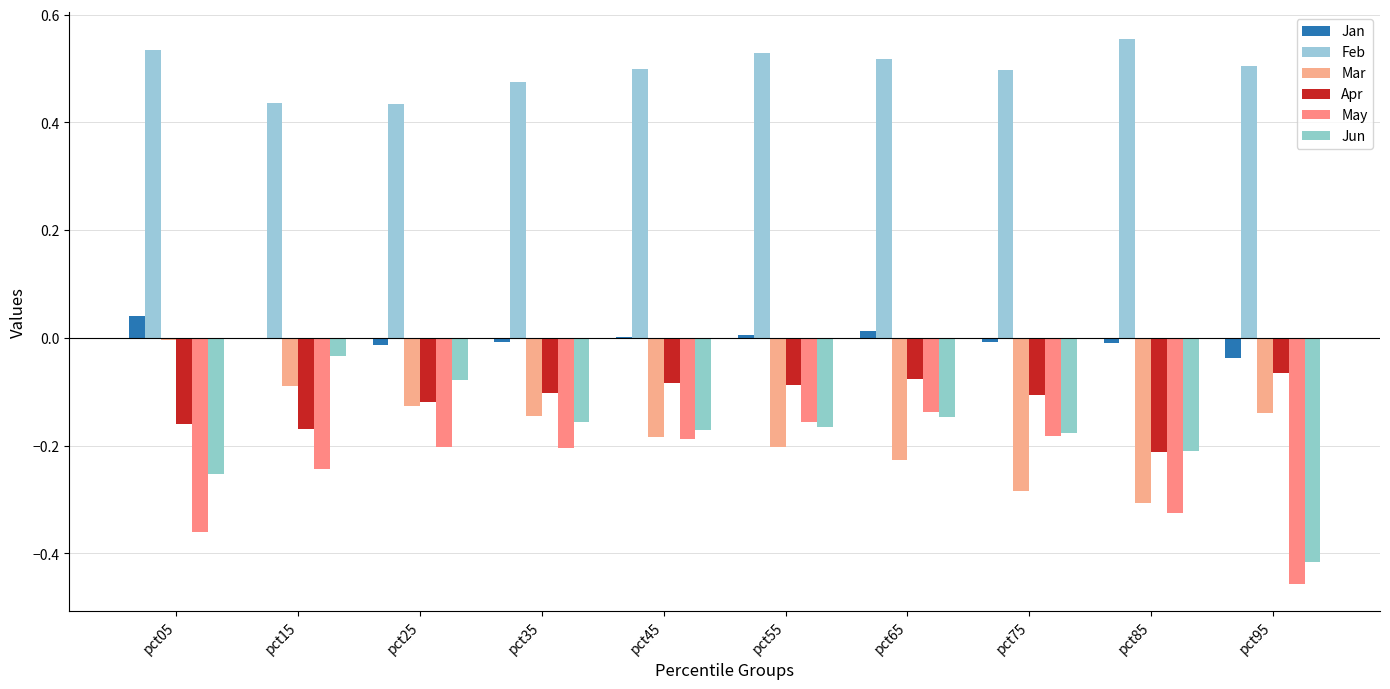

Are the bars grouped side by side (vs. stacked)?

Yes